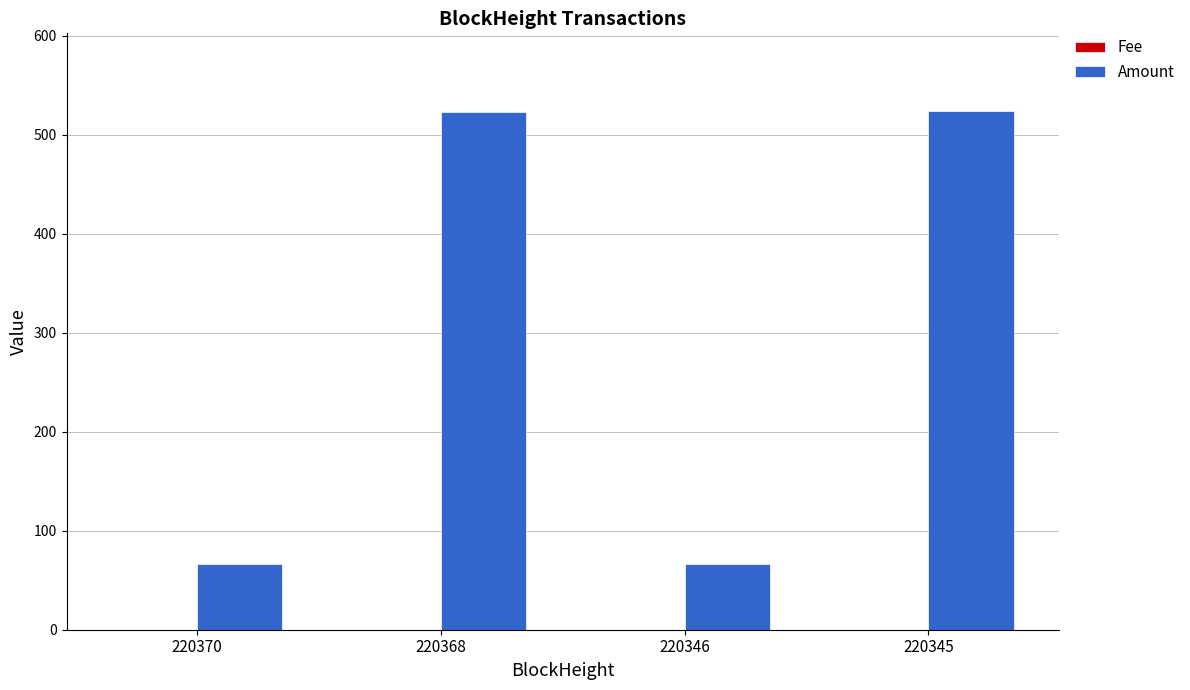

Which series has the largest total across all categories?

Amount